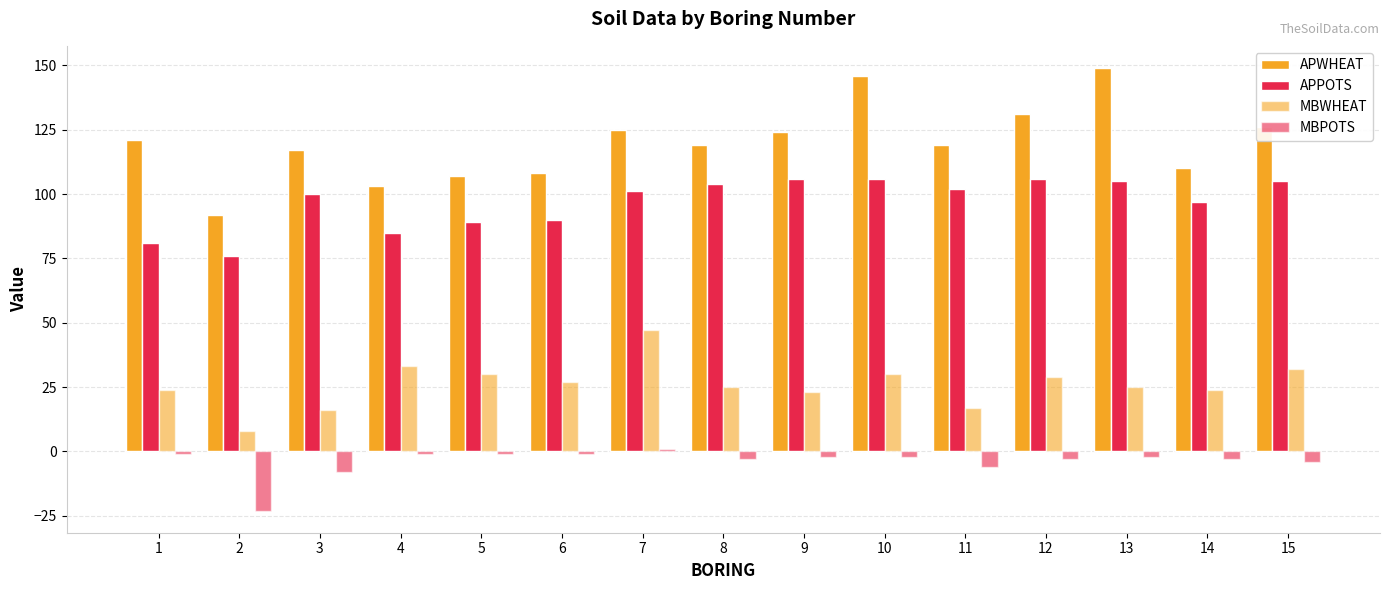

What is the value of the APWHEAT bar at the 2nd from the left?

92